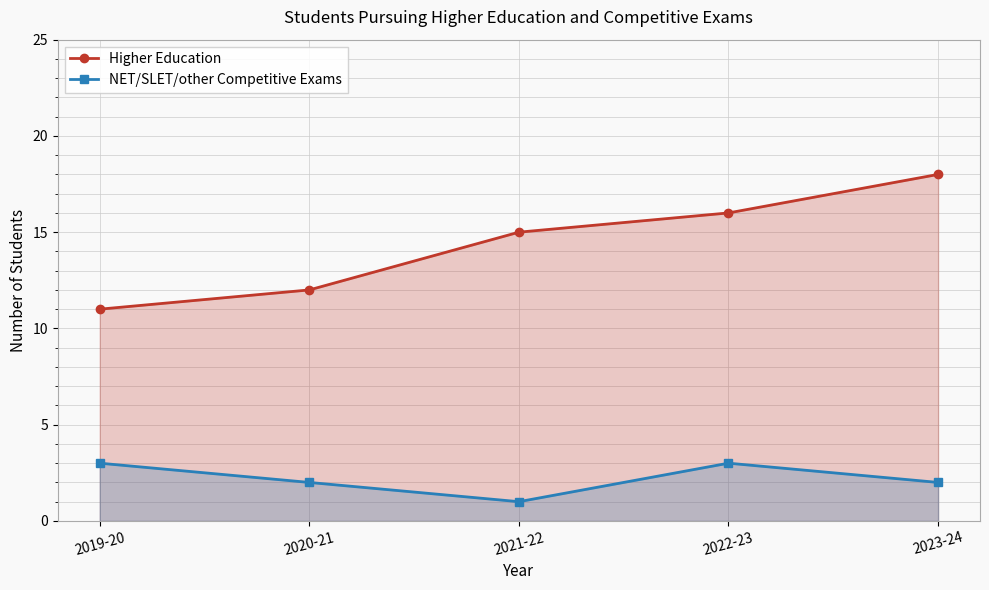

What are all the series names shown in the legend?

Higher Education, NET/SLET/other Competitive Exams